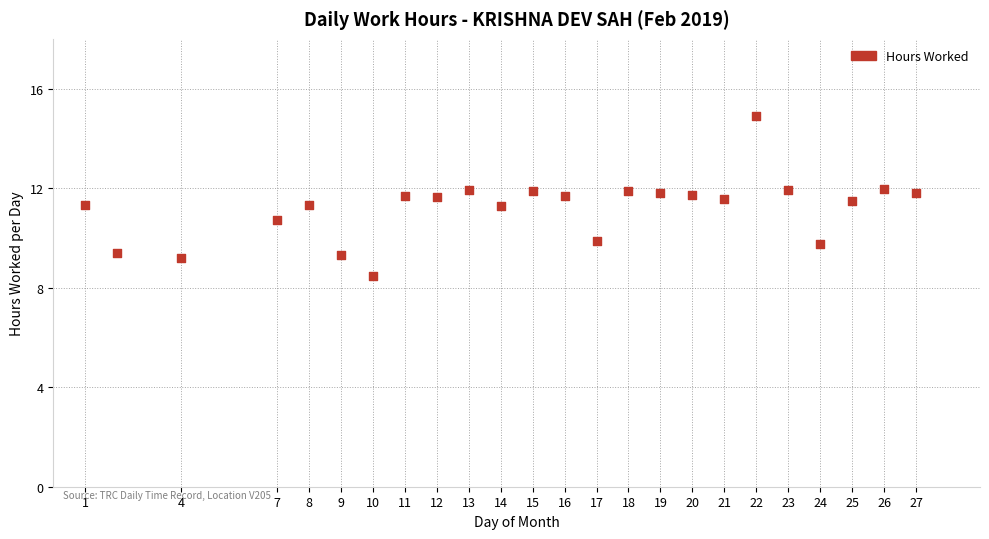

What is the range of Y values (max minus min)?

6.4